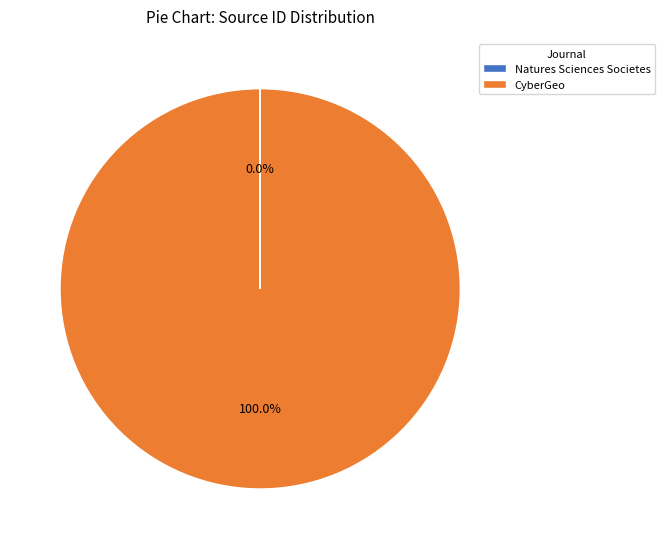

Which slice is the largest?

CyberGeo